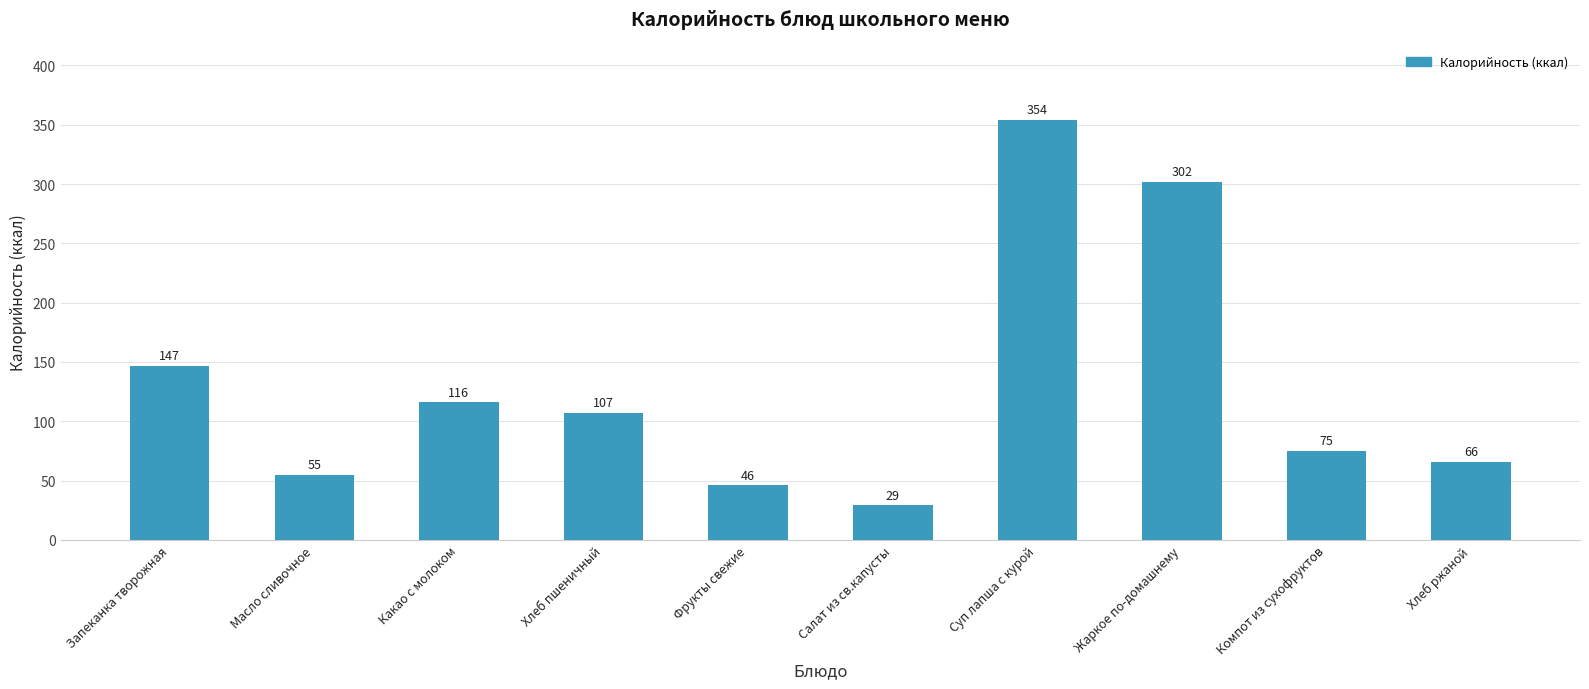

Reading left to right, list all the values displayed in this chart.

147	55	116	107	46	29	354	302	75	66